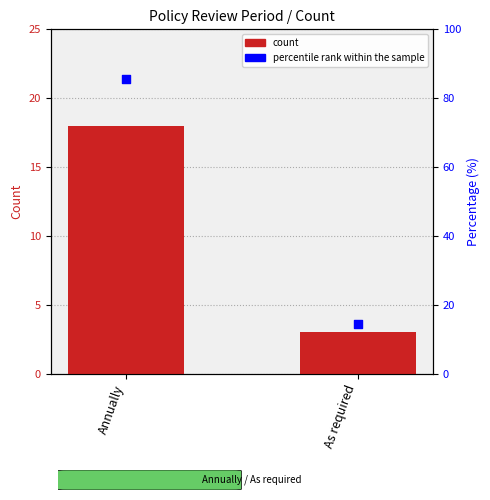

Approximately how many times larger is the value at Annually compared to As required?

6.0